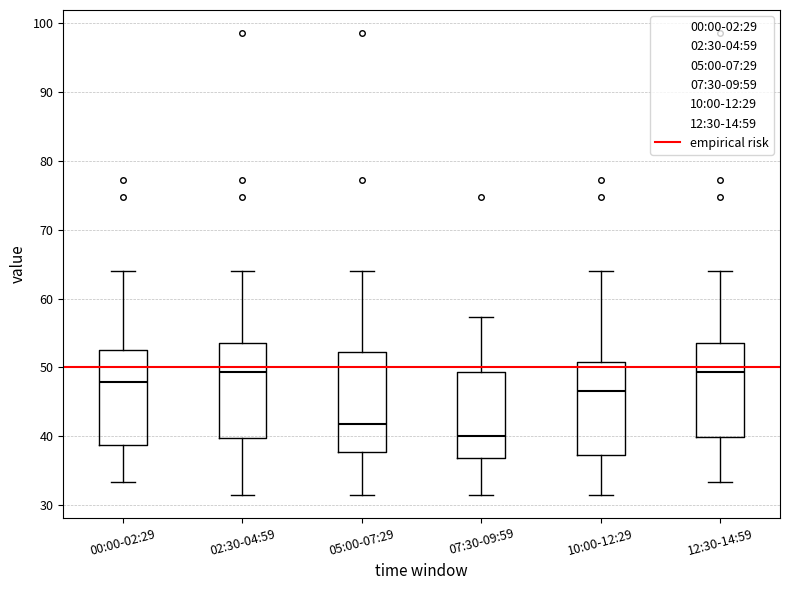

Reading left to right, read every box against the y-axis: the position of its median line, the range the box covers, and the ends of its whiskers. The values are not printed on the chart, so give them approximately, as read against the axis.

00:00-02:29: median 48, box 39 to 52, whiskers 33 to 64
02:30-04:59: median 49, box 40 to 54, whiskers 31 to 64
05:00-07:29: median 42, box 38 to 52, whiskers 31 to 64
07:30-09:59: median 40, box 37 to 49, whiskers 31 to 57
10:00-12:29: median 47, box 37 to 51, whiskers 31 to 64
12:30-14:59: median 49, box 40 to 54, whiskers 33 to 64